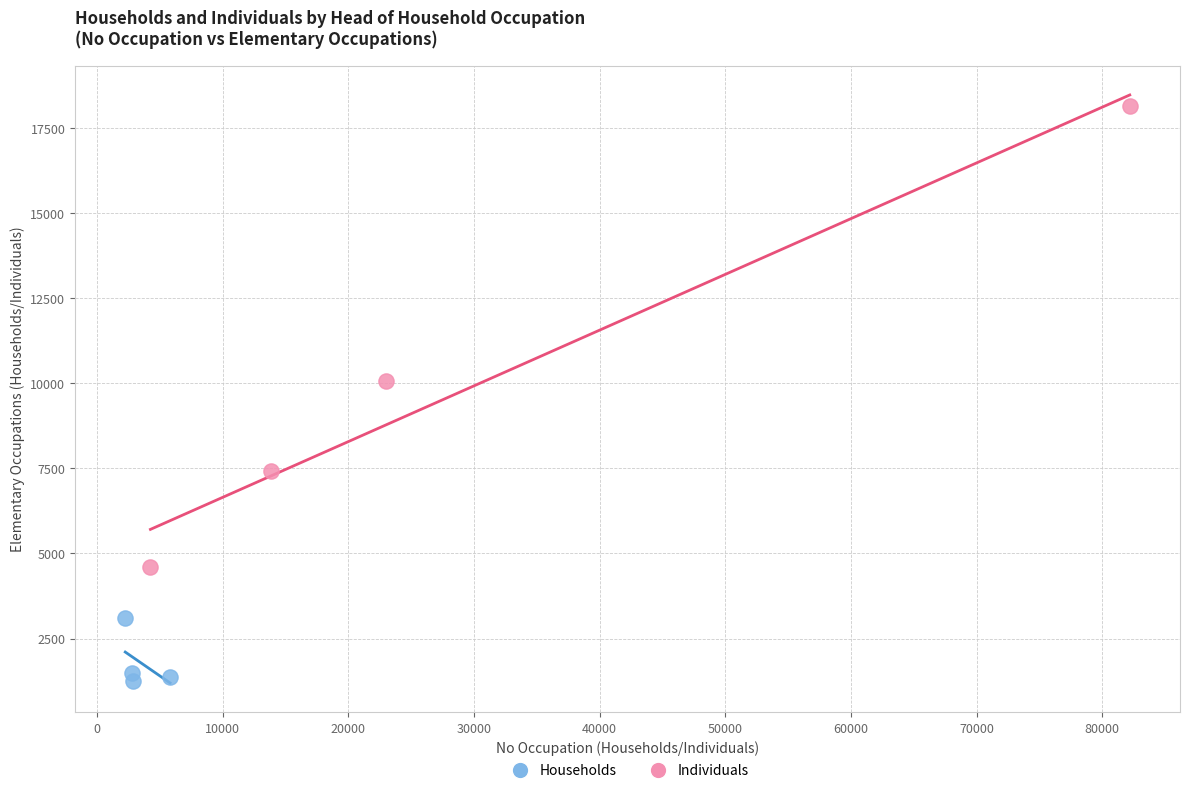

Which series reaches the minimum Y coordinate?

Households